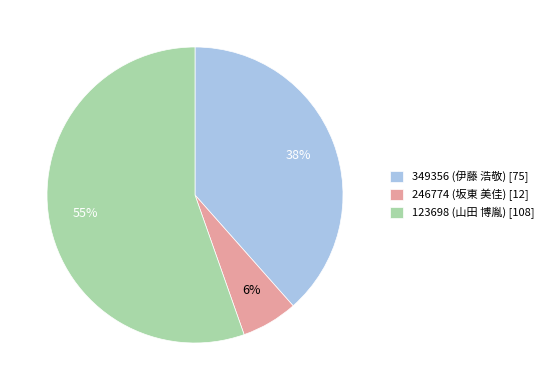

Combined, do 349356 (伊藤 浩敬) [75] and 123698 (山田 博胤) [108] account for over 50%?

Yes